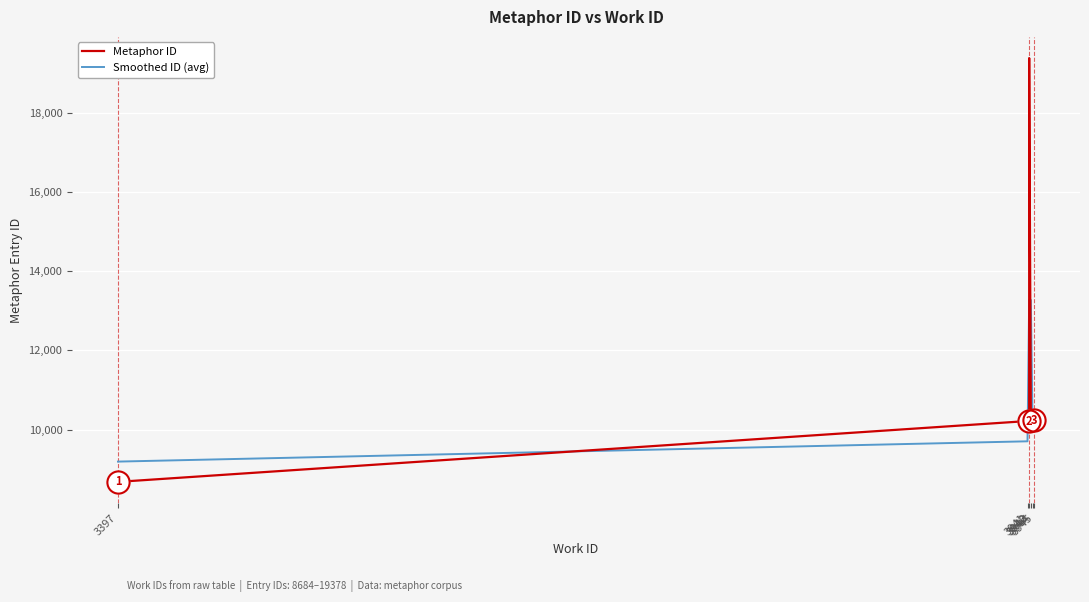

Between 3941 and 3942, which is larger?

3942